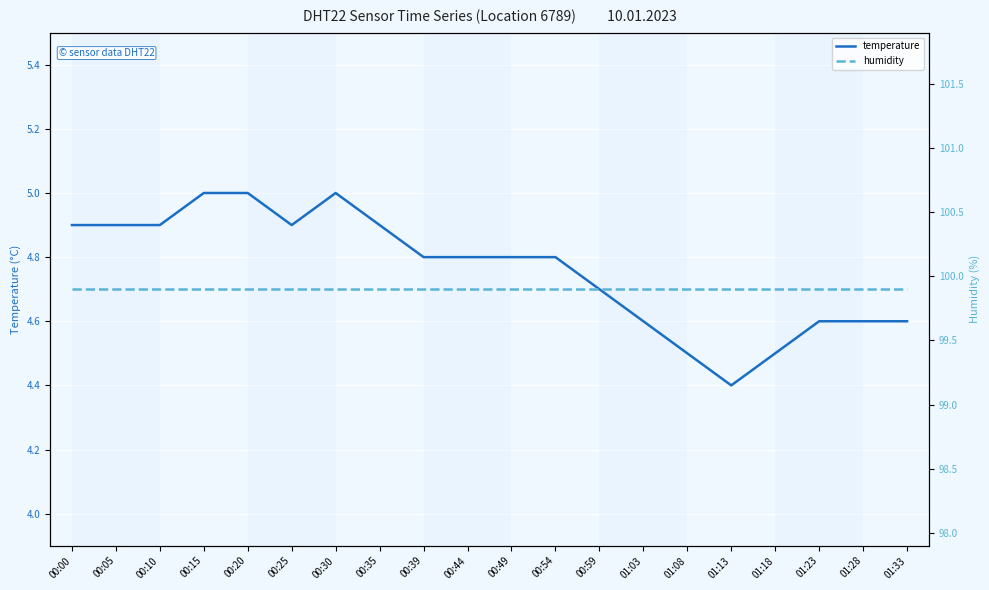

What is the approximate value of humidity at 01:33?

99.9